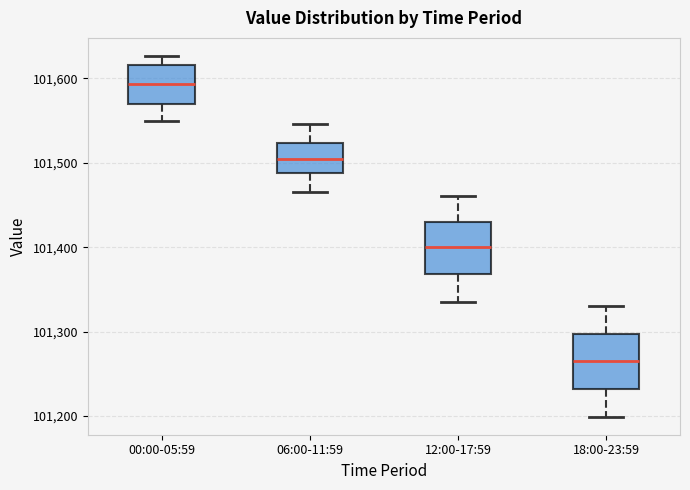

Reading left to right, transcribe this box plot: for each box, give where its median line is, the range the box spans, and where its two whiskers end, as read against the y-axis. The values are not printed on the chart, so give them approximately, as read against the axis.

00:00-05:59: median 101590, box 101570 to 101620, whiskers 101550 to 101630
06:00-11:59: median 101500, box 101490 to 101520, whiskers 101470 to 101550
12:00-17:59: median 101400, box 101370 to 101430, whiskers 101340 to 101460
18:00-23:59: median 101260, box 101230 to 101300, whiskers 101200 to 101330